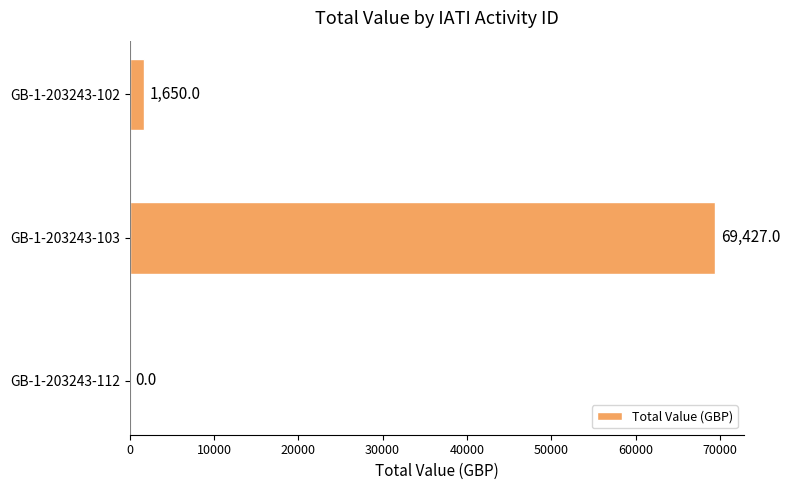

What is the sum of the values at GB-1-203243-102 and GB-1-203243-103?

71077